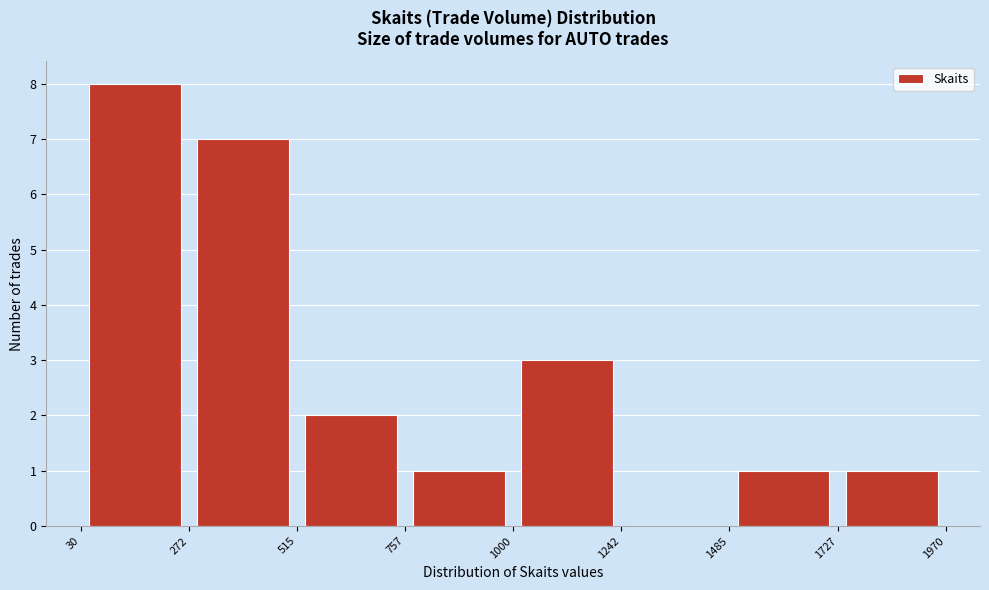

Reading left to right, transcribe this chart: for each bar, give the range it covers on the x-axis and its height. The values are not printed on the chart, so give them approximately, as read against the axis.

30 to 272: 8
272 to 515: 7
515 to 757: 2
757 to 1000: 1
1000 to 1242: 3
1242 to 1485: 0
1485 to 1727: 1
1727 to 1970: 1